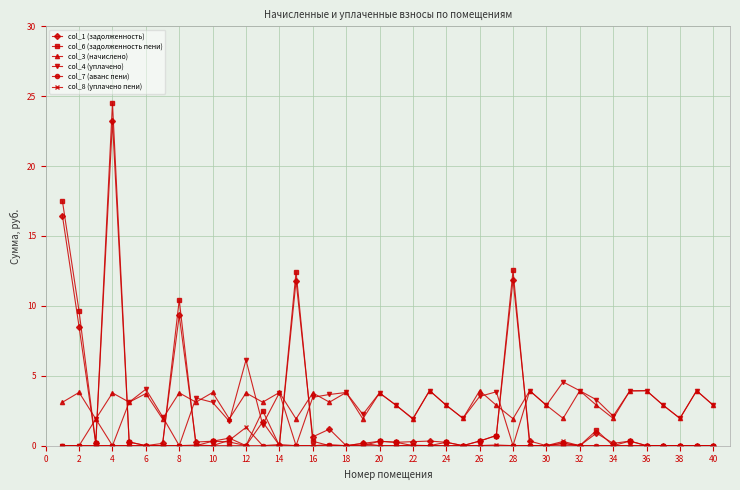

True or false: col_8 (уплачено пени) has more than 0 points higher than both neighbors.

True